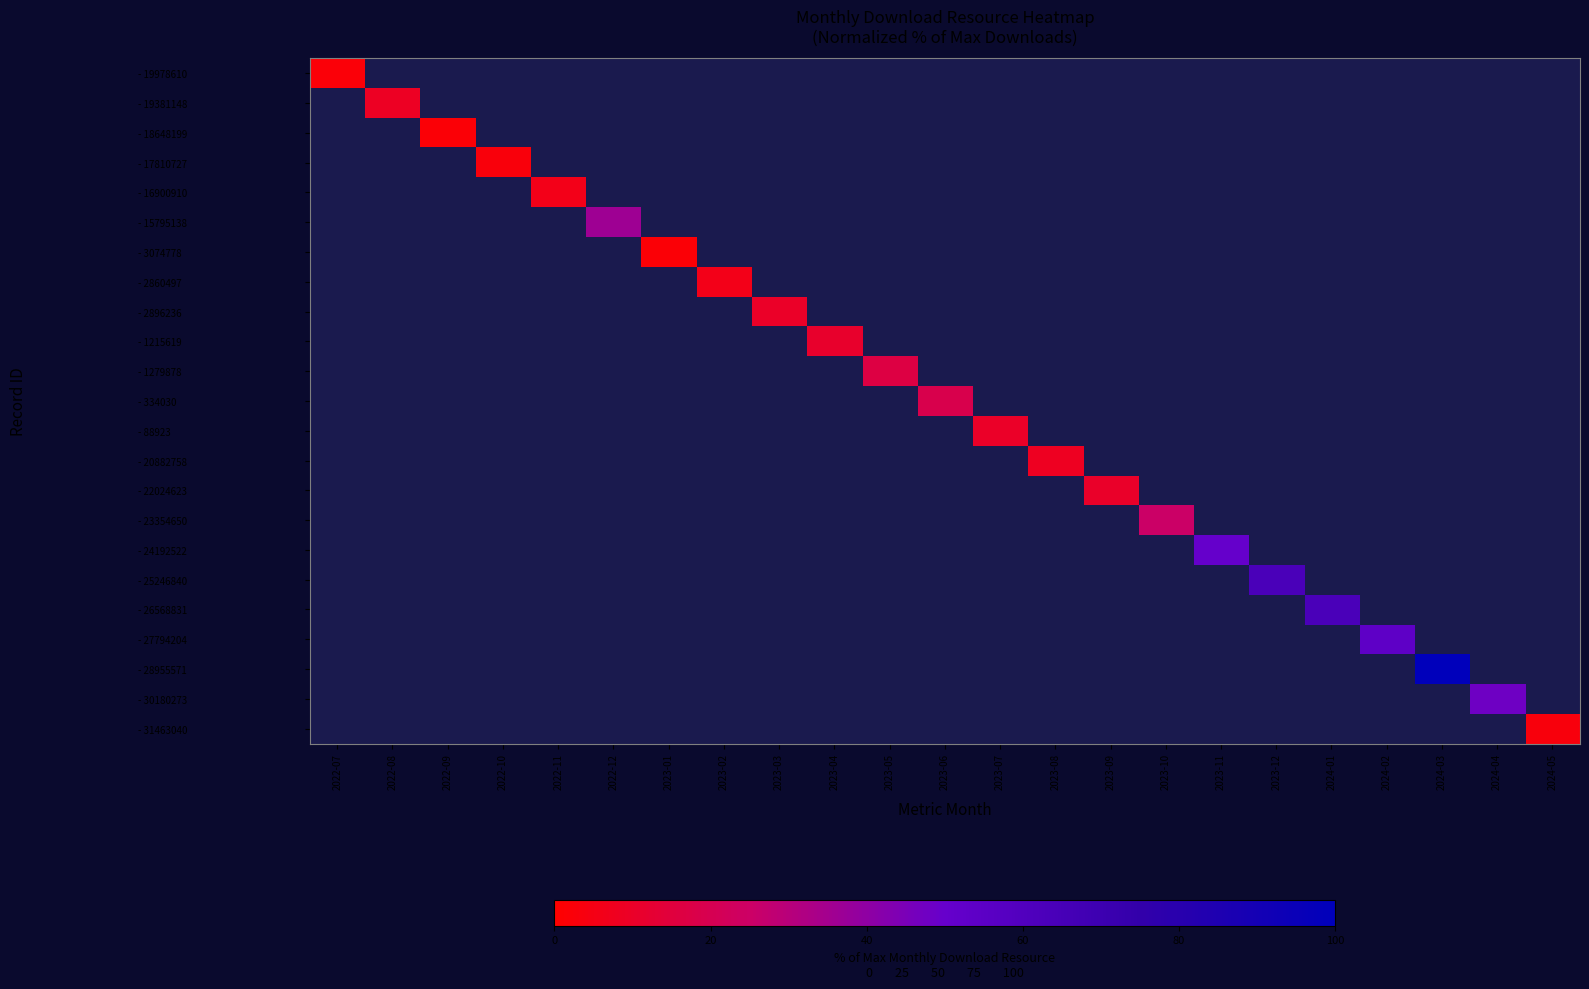

Which series has the widest spread of values?

- 19978610